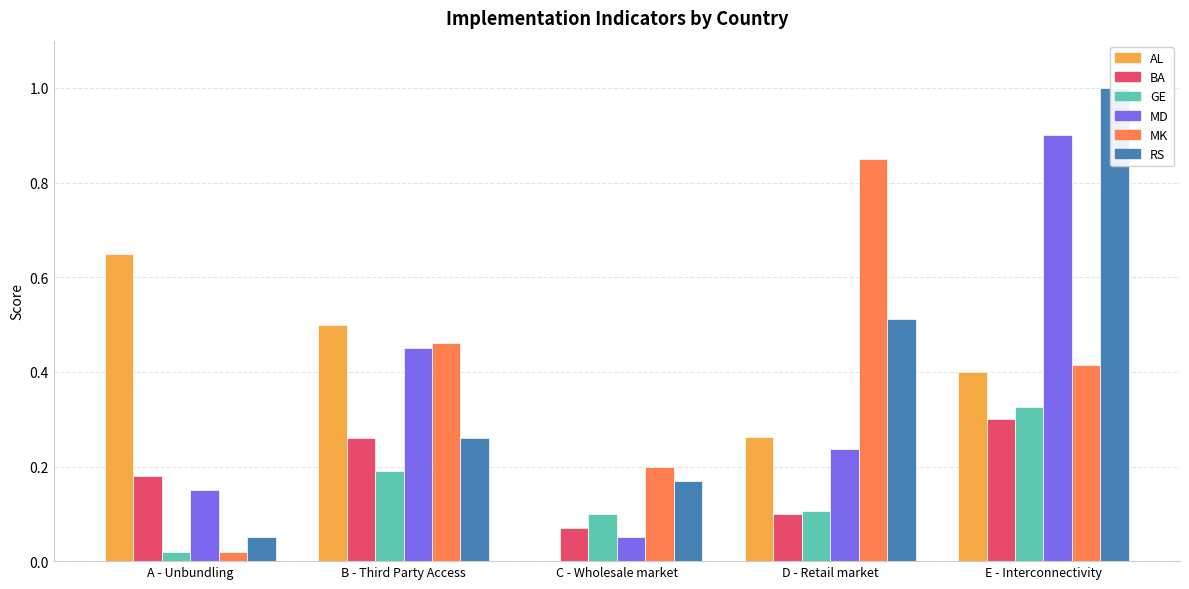

The AL series shows 0.6 at A - Unbundling. True or false?

True